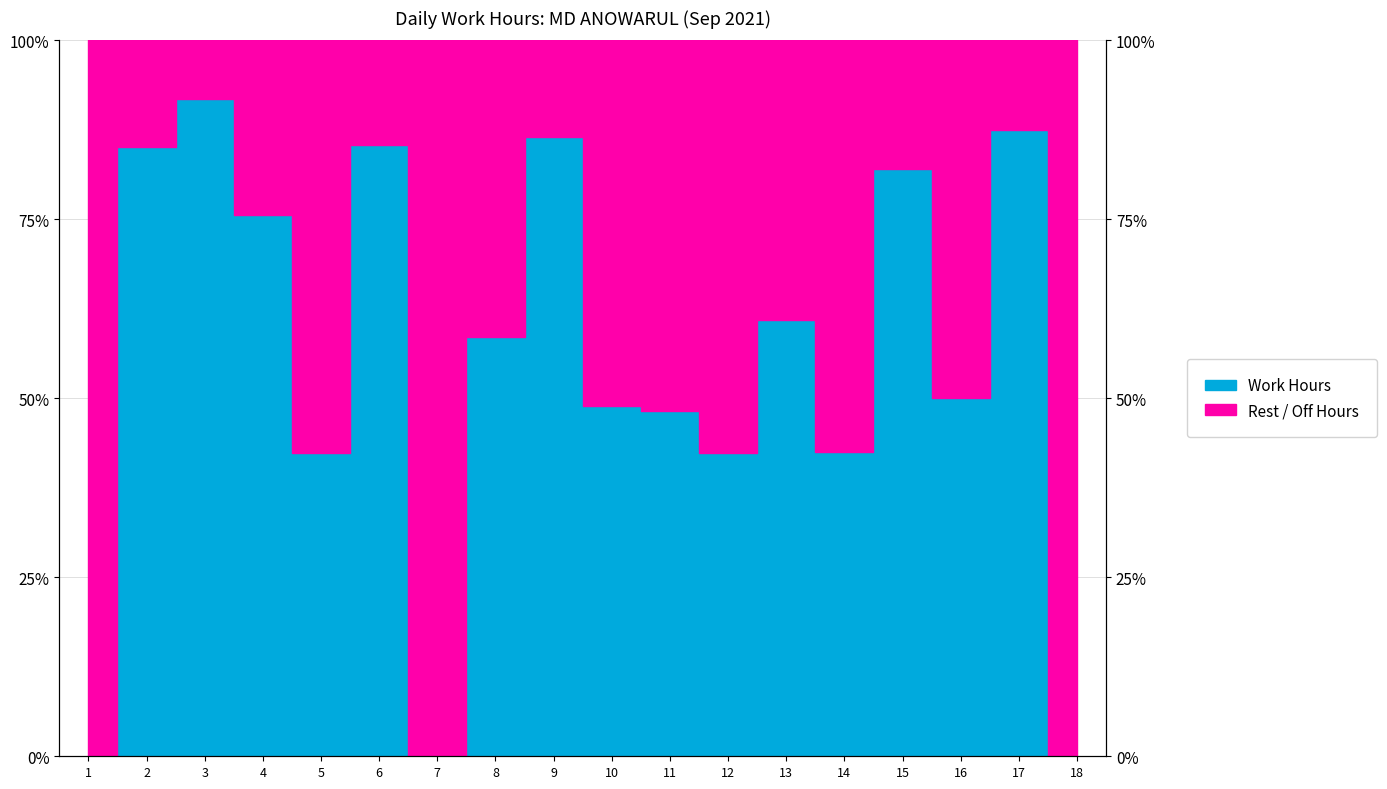

Which label corresponds to the smallest value in the chart?

1